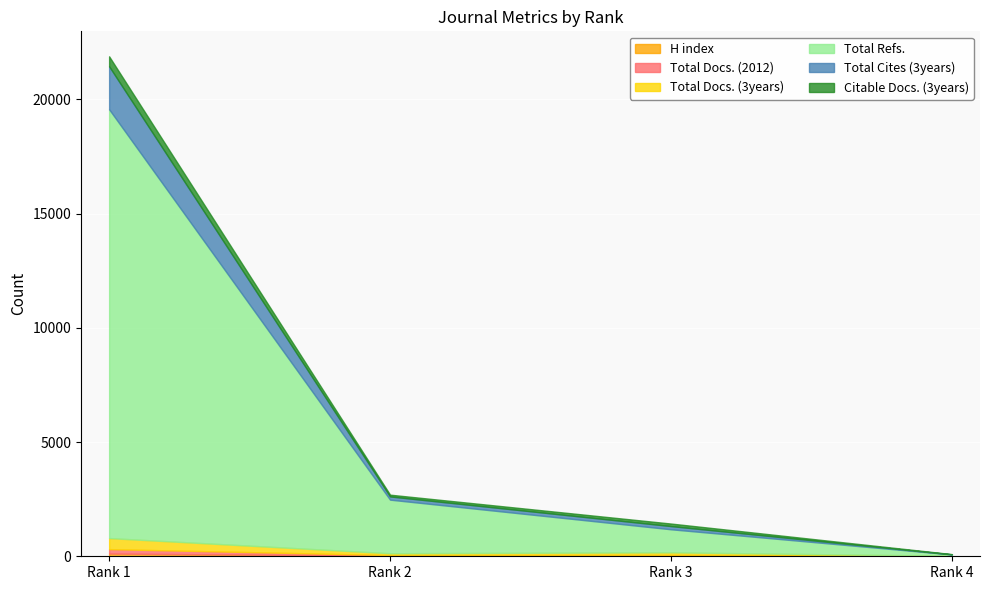

How many values in the Total Docs. (2012) series are below 29?

2